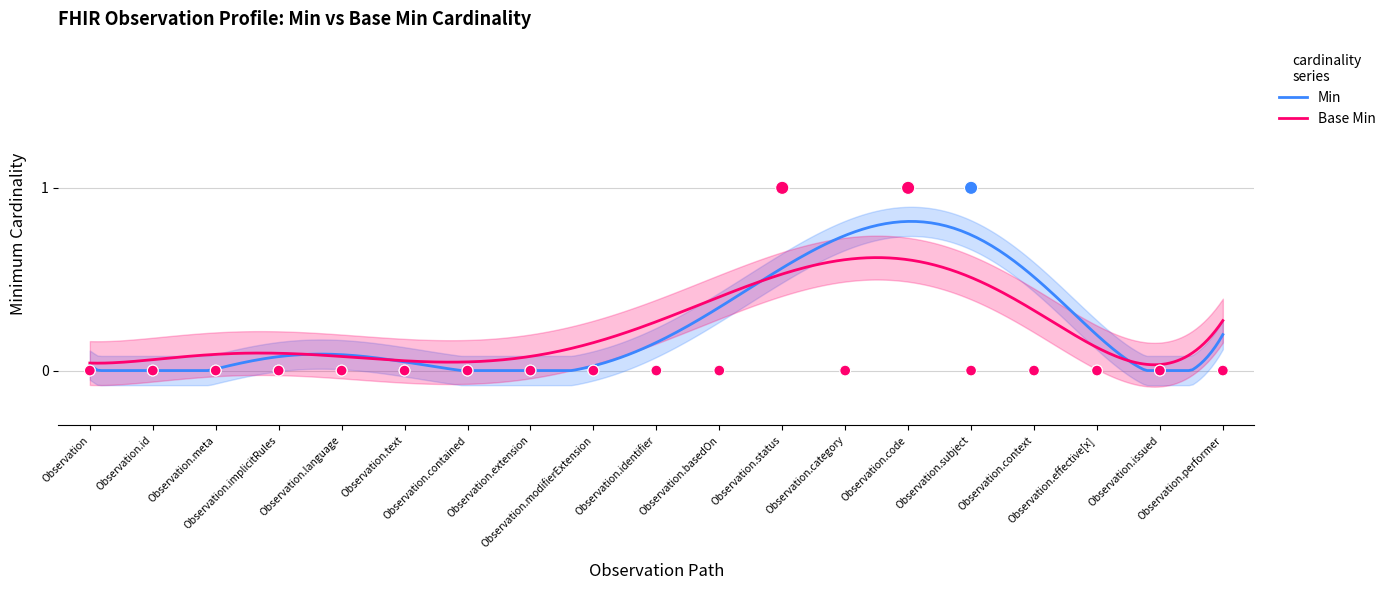

Is the value of Base Min at Observation.contained greater than the value of Min at Observation.language?

No